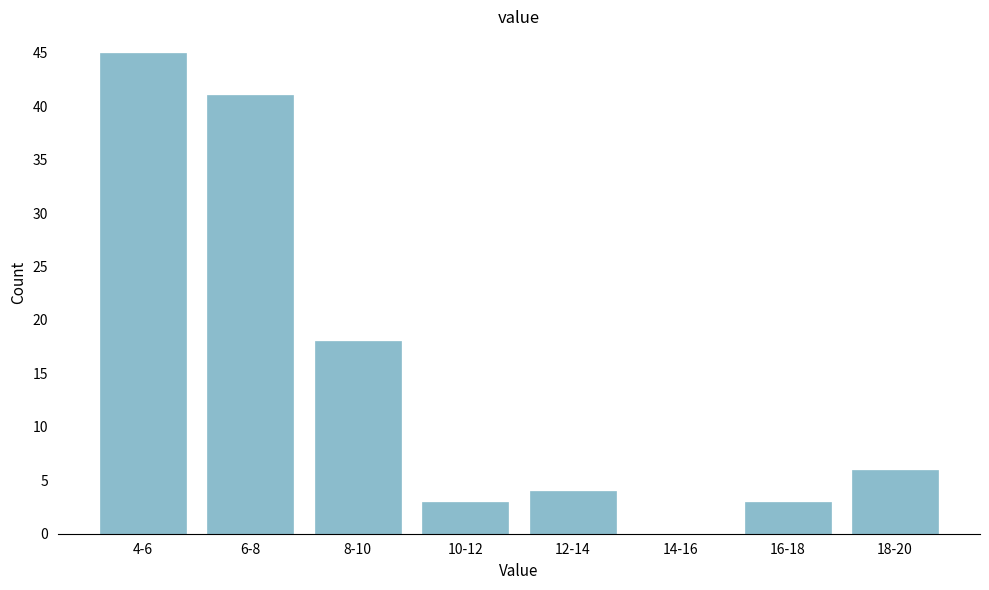

Reading left to right, what are all the values shown in this chart?

4-6=45	6-8=41	8-10=18	10-12=3	12-14=4	14-16=0	16-18=3	18-20=6